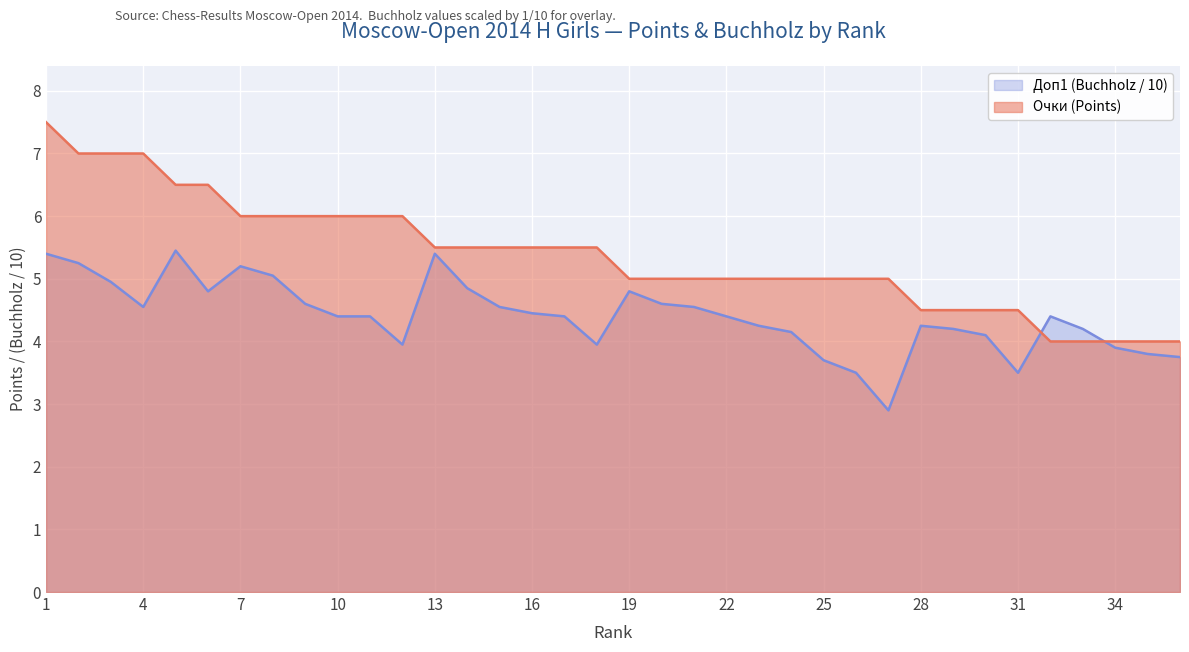

What is the smallest value displayed?

2.9